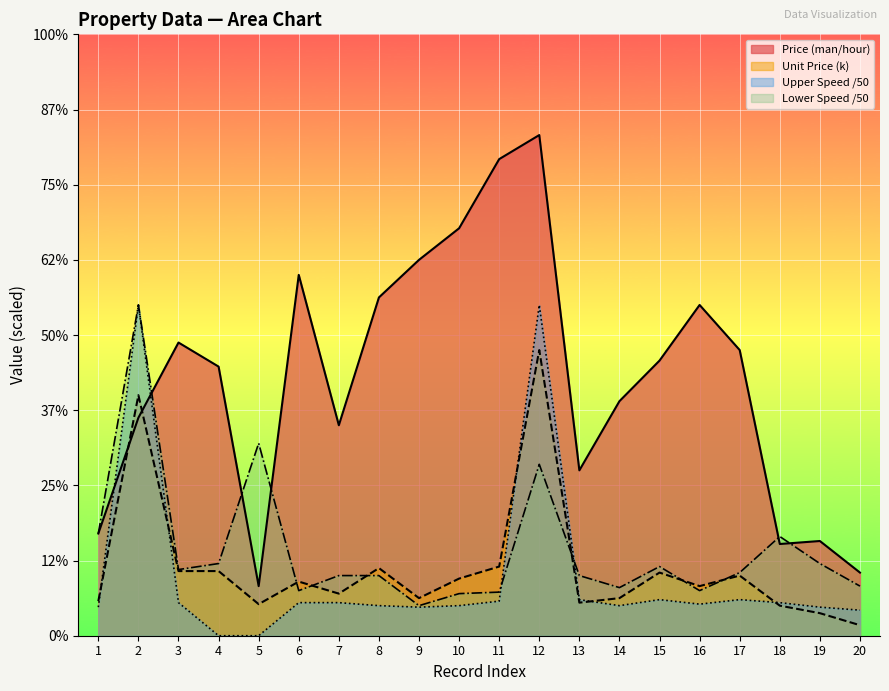

True or false: Unit Price has a value of 2.5 at 9.

True